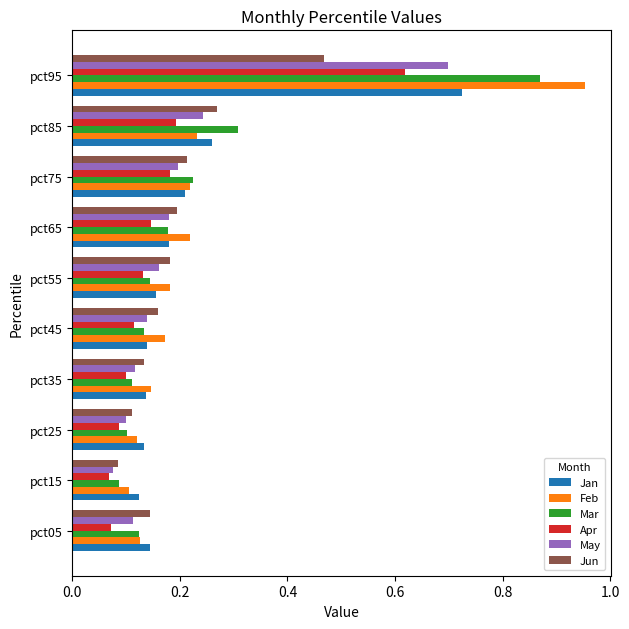

Which label corresponds to the largest value in the chart?

pct95